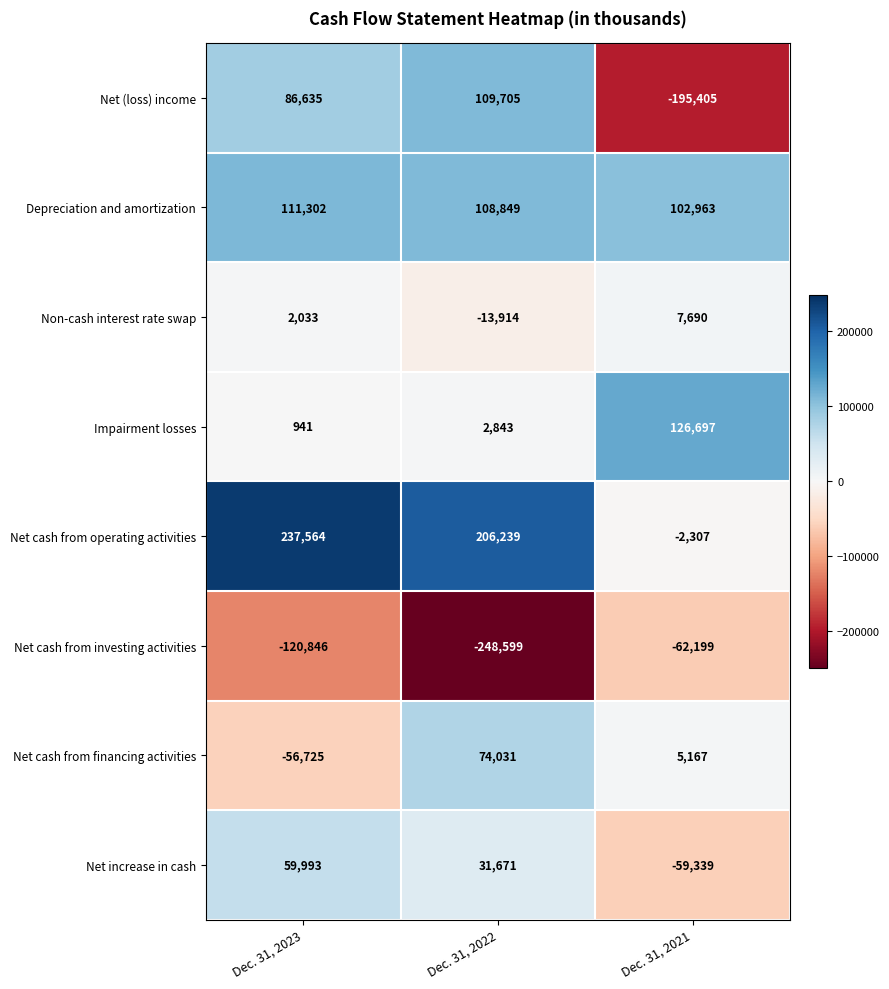

List the series in order of their peak value, highest first.

Net cash from operating activities, Impairment losses, Depreciation and amortization, Net (loss) income, Net cash from financing activities, Net increase in cash, Non-cash interest rate swap, Net cash from investing activities